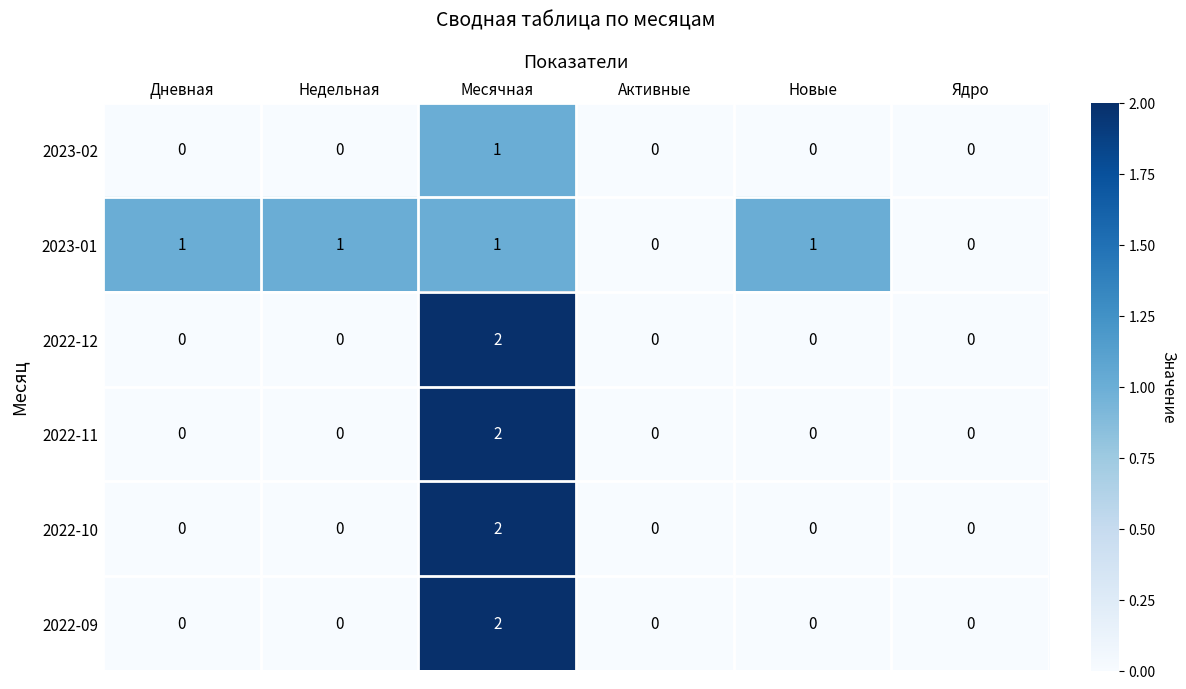

At which category is the sum across all series the highest?

Месячная